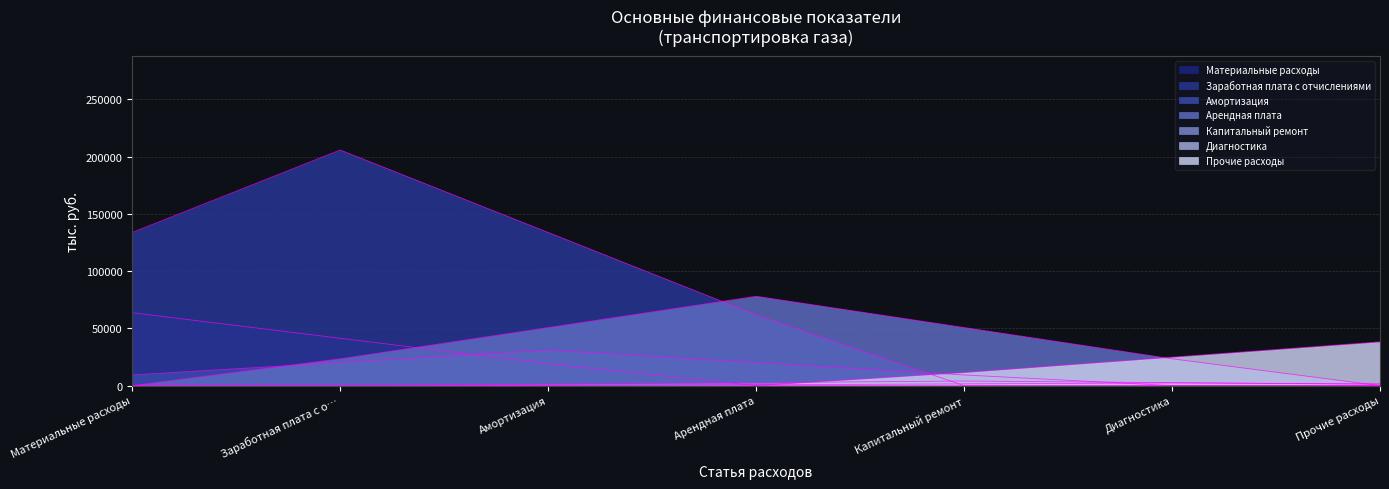

Is it true that the value at Амортизация is 17365.9?

False